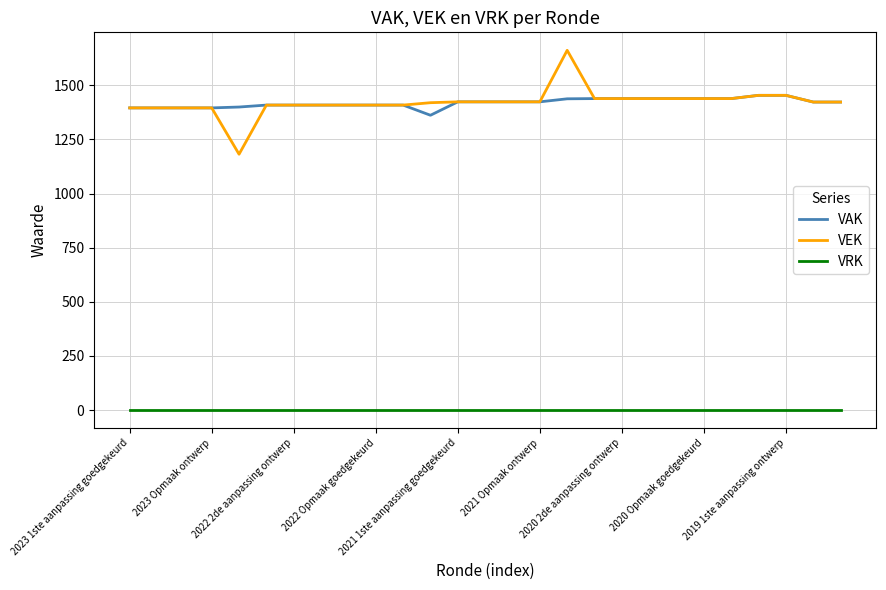

Rank the series by their maximum value, from lowest to highest.

VRK, VAK, VEK